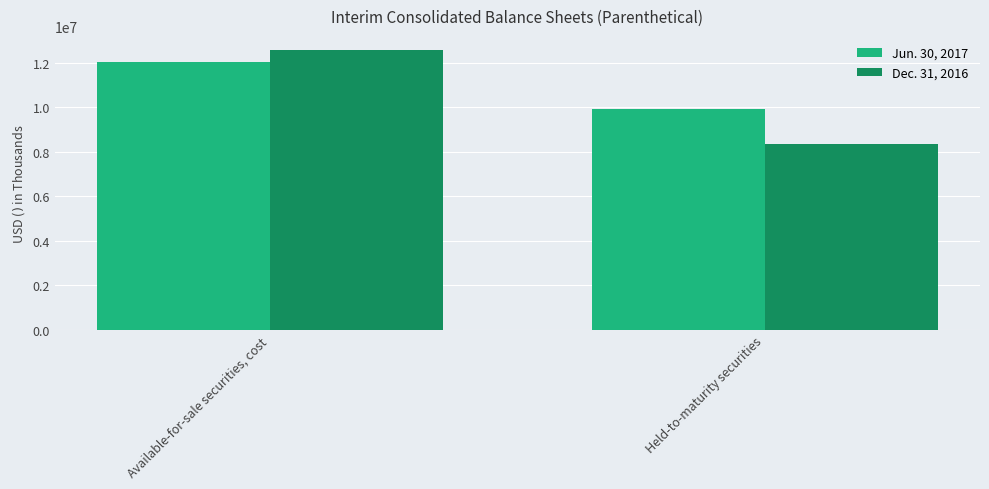

At which label does Dec. 31, 2016 reach its minimum?

Held-to-maturity securities